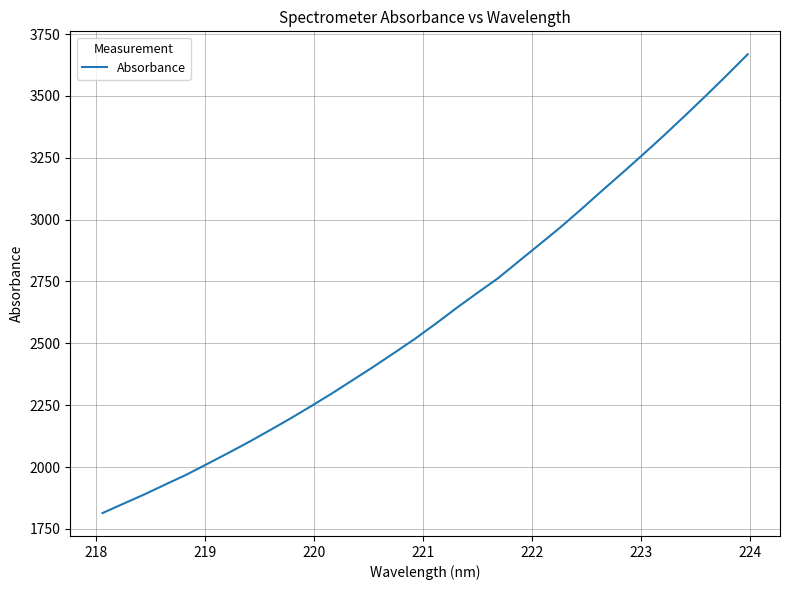

What is the difference between the maximum and minimum values?

1854.4